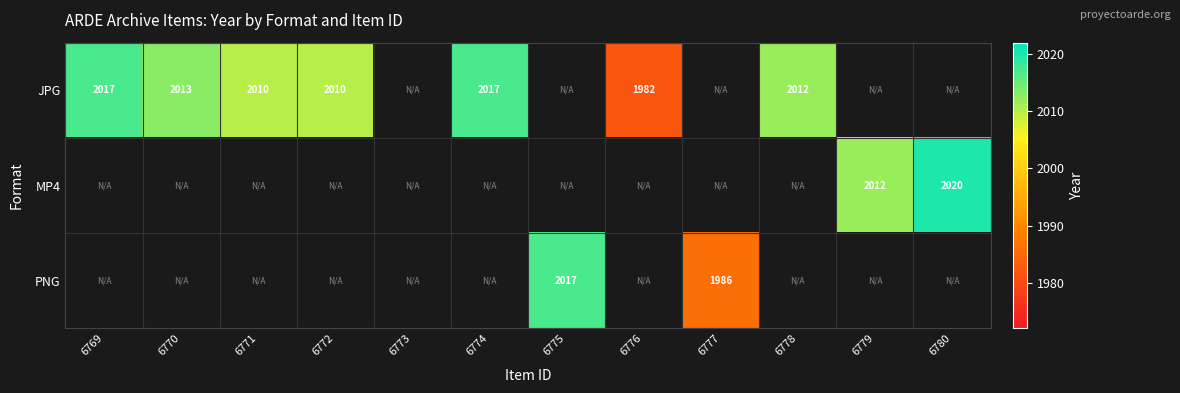

At how many categories does at least one series exceed 2012?

5